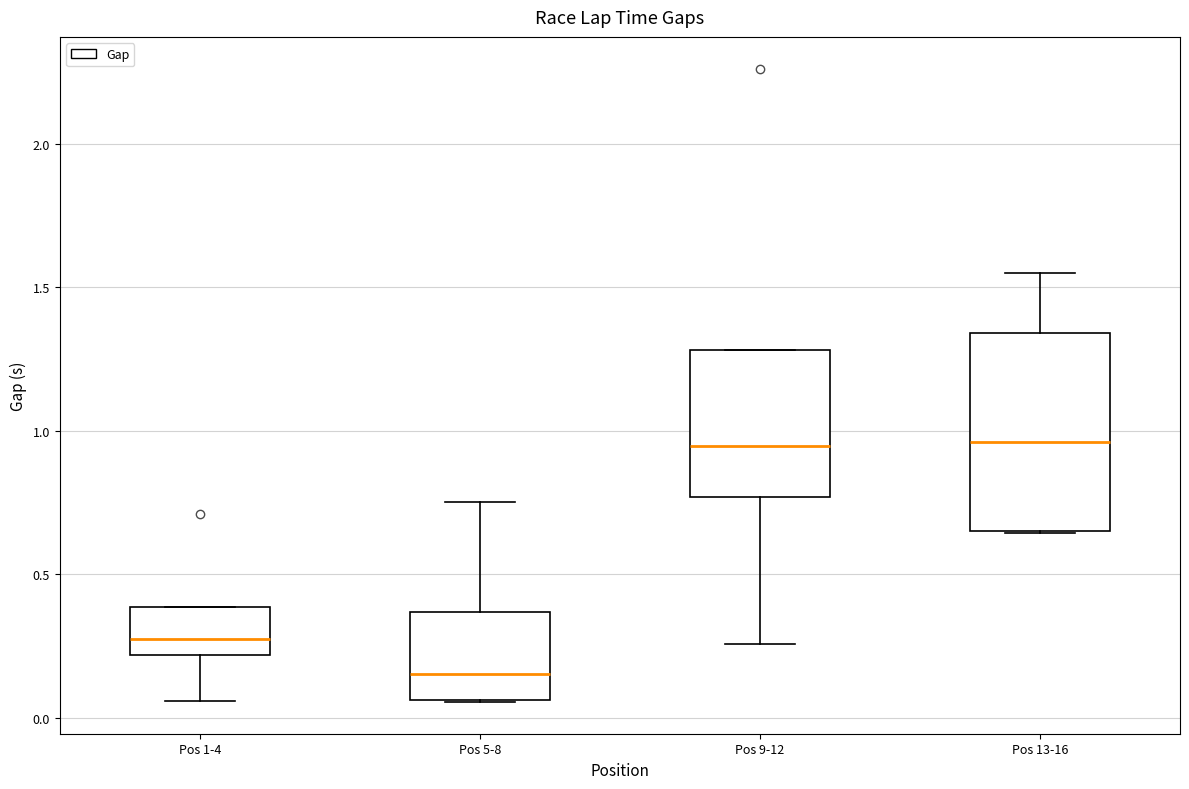

Reading left to right, transcribe this box plot: for each box, give where its median line is, the range the box spans, and where its two whiskers end, as read against the y-axis. The values are not printed on the chart, so give them approximately, as read against the axis.

Pos 1-4: median 0.30, box 0.20 to 0.40, whiskers 0.05 to 0.40
Pos 5-8: median 0.15, box 0.05 to 0.35, whiskers 0.05 to 0.75
Pos 9-12: median 0.95, box 0.75 to 1.30, whiskers 0.25 to 1.30
Pos 13-16: median 0.95, box 0.65 to 1.35, whiskers 0.65 to 1.55